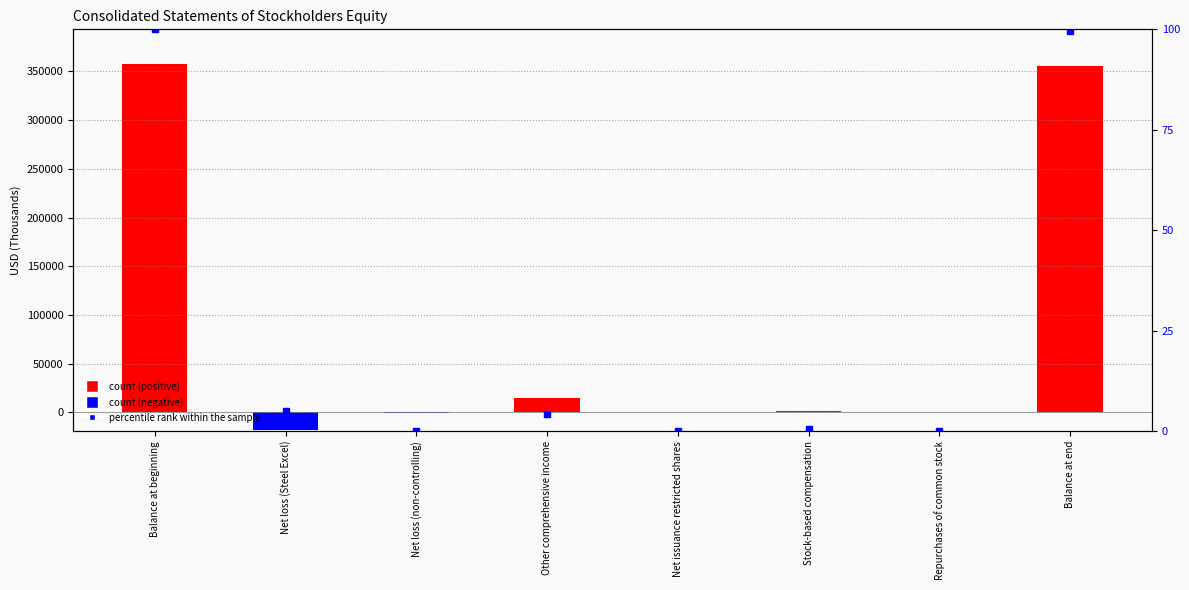

What is the difference between the maximum and minimum values in the Total series?

375304.0